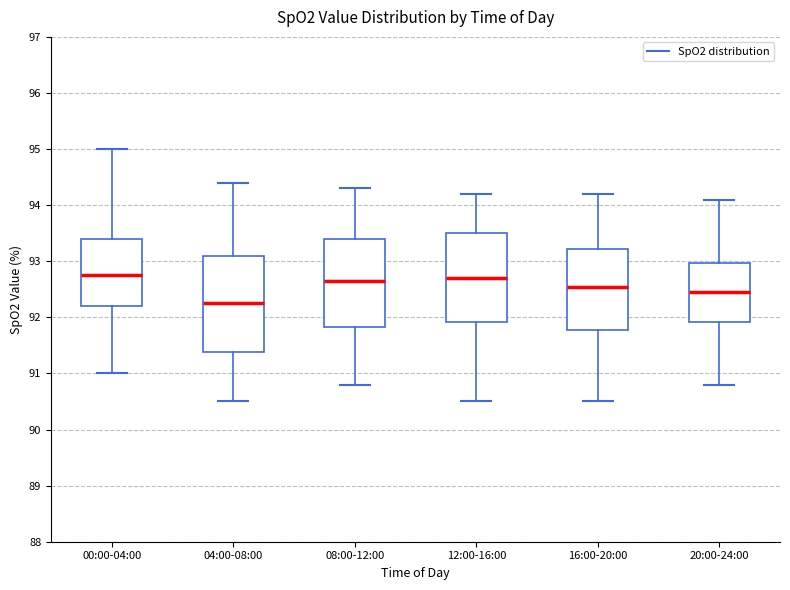

Reading left to right, transcribe this box plot: for each box, give where its median line is, the range the box spans, and where its two whiskers end, as read against the y-axis. The values are not printed on the chart, so give them approximately, as read against the axis.

00:00-04:00: median 92.8, box 92.2 to 93.4, whiskers 91.0 to 95.0
04:00-08:00: median 92.3, box 91.4 to 93.1, whiskers 90.5 to 94.4
08:00-12:00: median 92.7, box 91.8 to 93.4, whiskers 90.8 to 94.3
12:00-16:00: median 92.7, box 91.9 to 93.5, whiskers 90.5 to 94.2
16:00-20:00: median 92.6, box 91.8 to 93.2, whiskers 90.5 to 94.2
20:00-24:00: median 92.5, box 91.9 to 93.0, whiskers 90.8 to 94.1